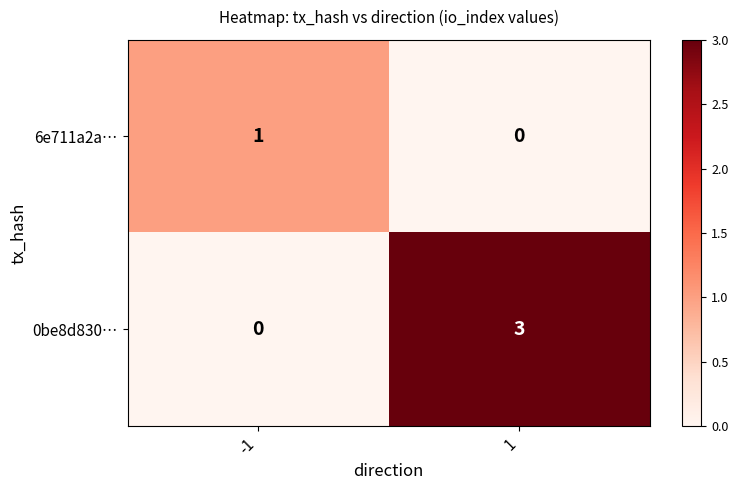

Which series has the largest range (max minus min)?

0be8d830…